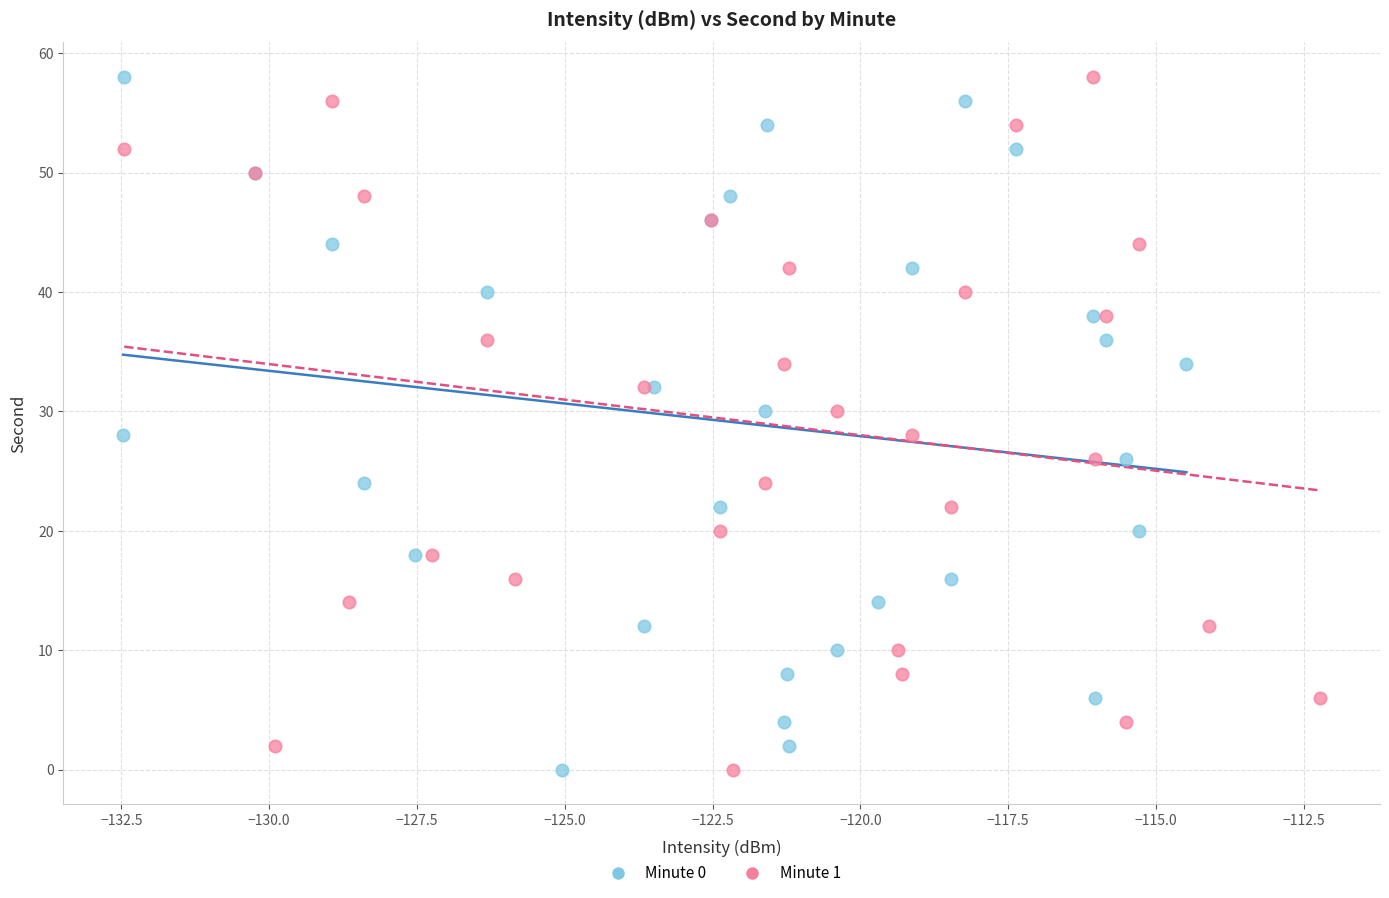

What are all the series names shown in the legend?

Minute 0, Minute 1